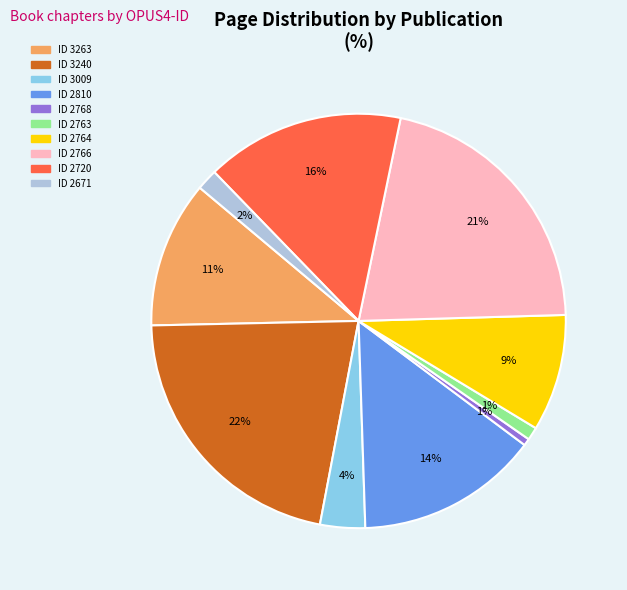

To the nearest percent, what is the average slice percentage?

10%